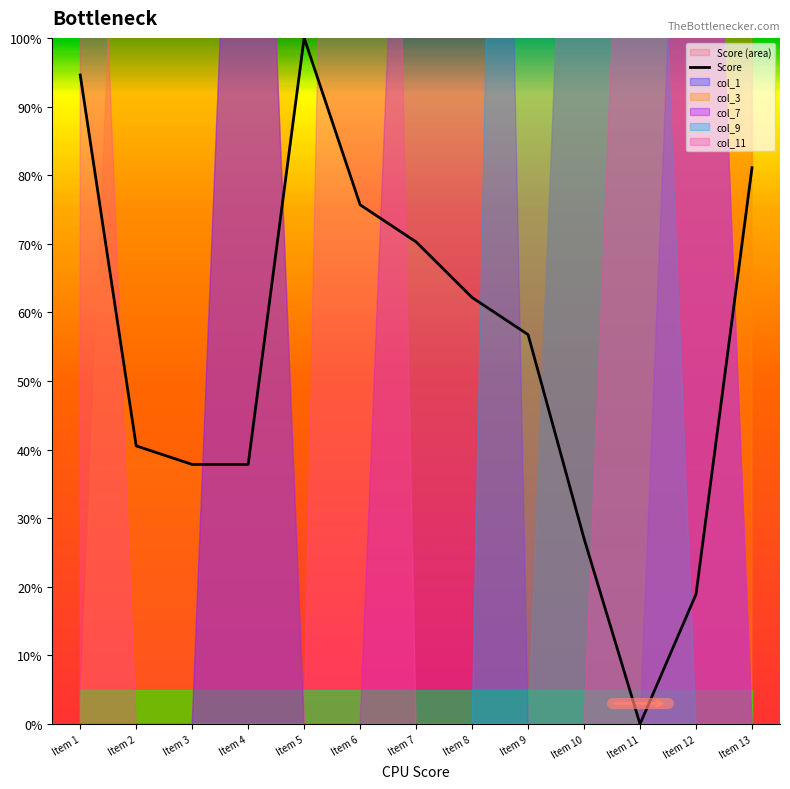

Does the chart display data point markers on the line(s)?

No